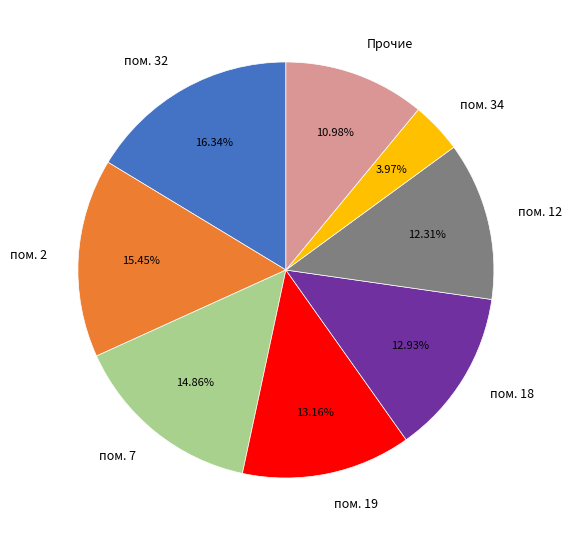

Is the sum of пом. 7 and пом. 12 greater than half?

No